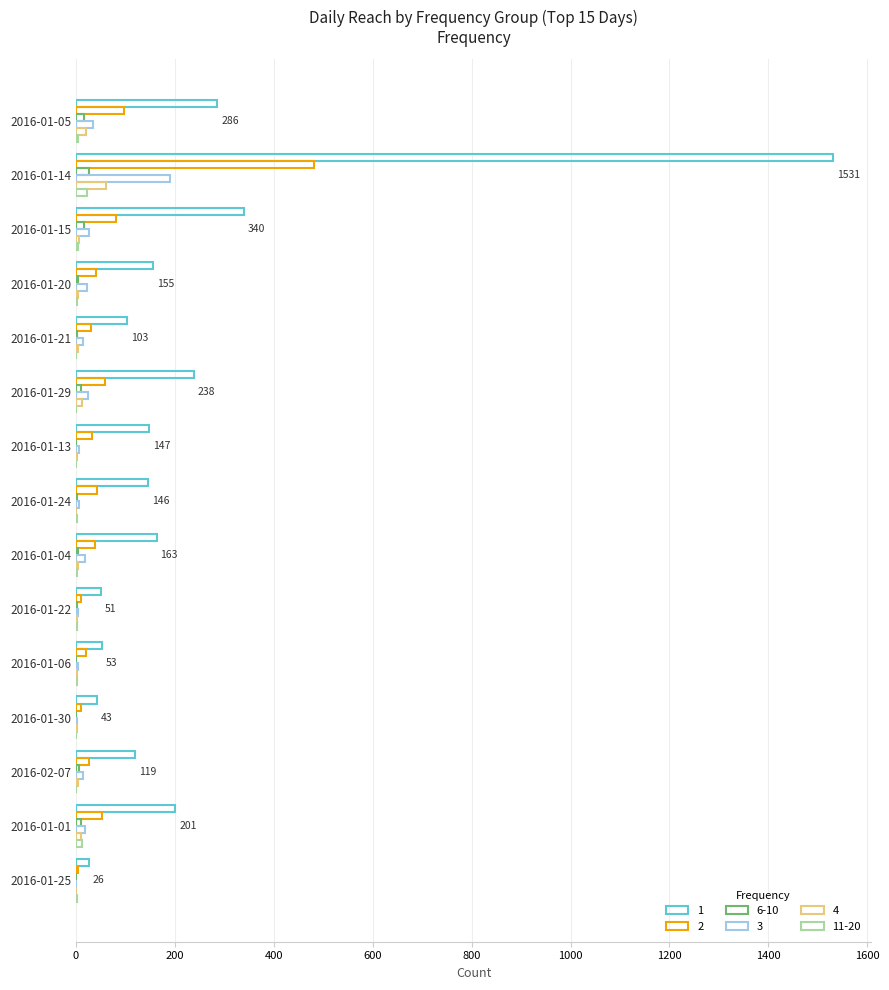

Count the number of data series in this chart.

6